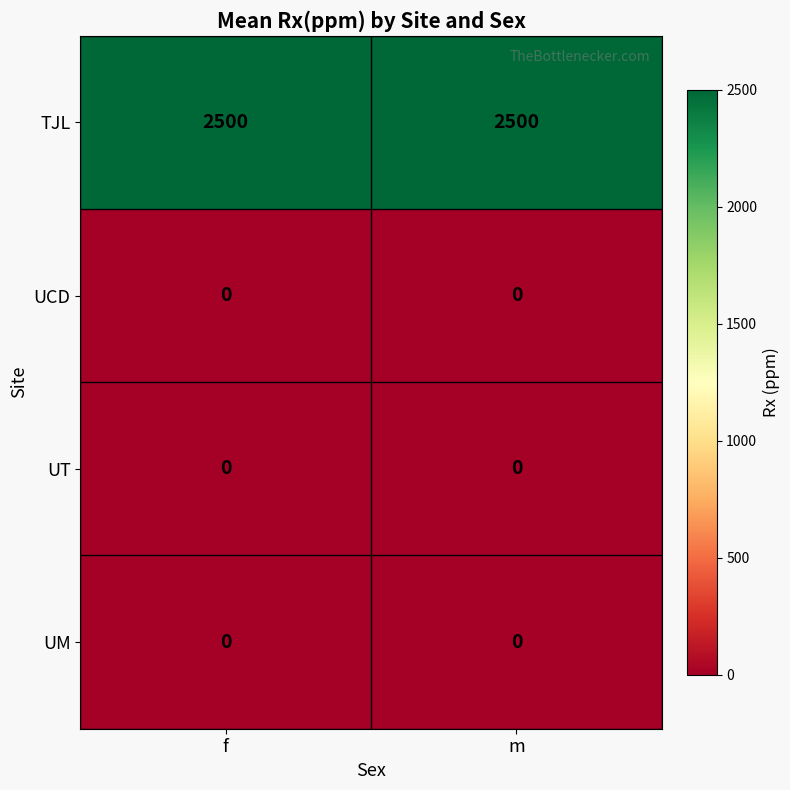

What is the approximate value of TJL at f?

2500